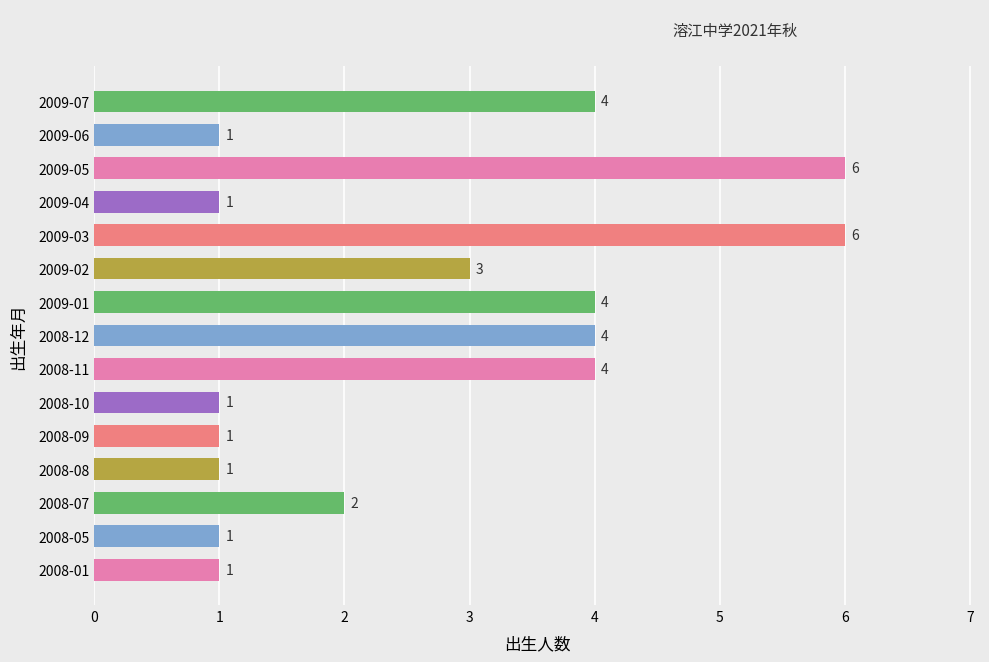

Count the values in the range 1 to 4.

13